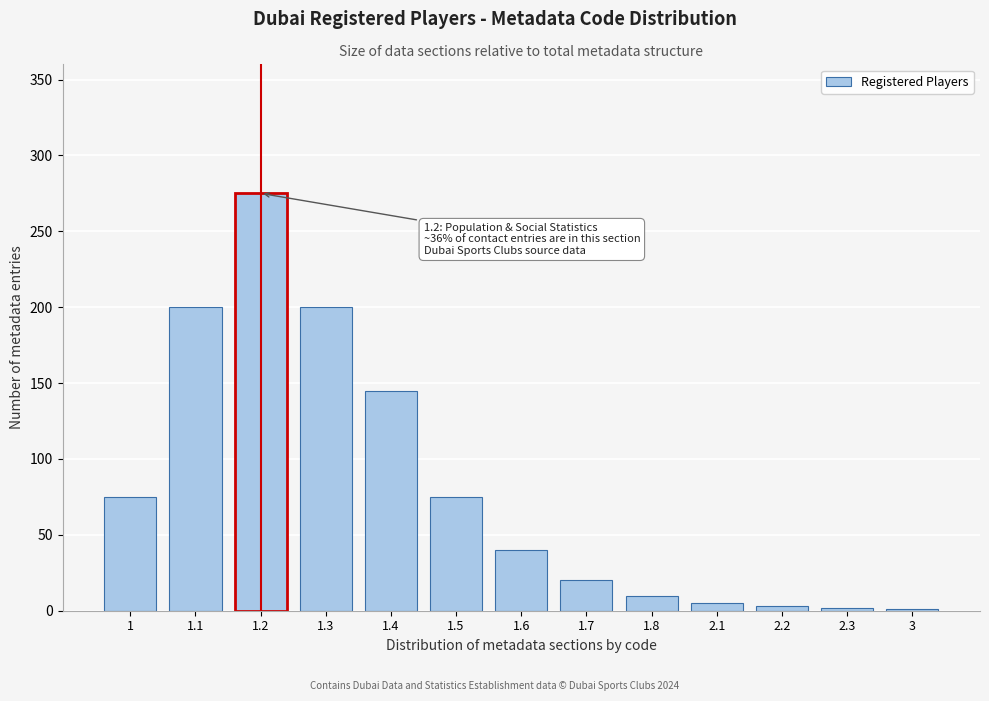

Between 1.6 and 1.7, which is larger?

1.6